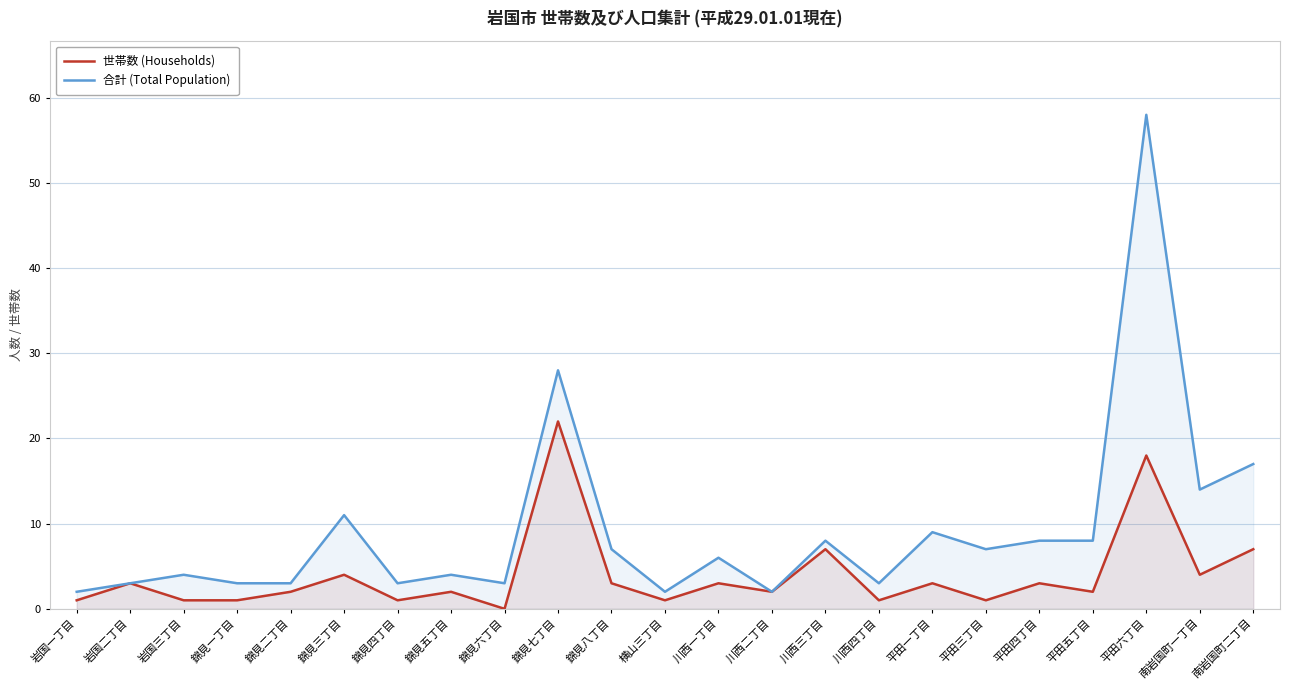

True or false: 合計 (Total Population) and 世帯数 (Households) cross at least once.

False